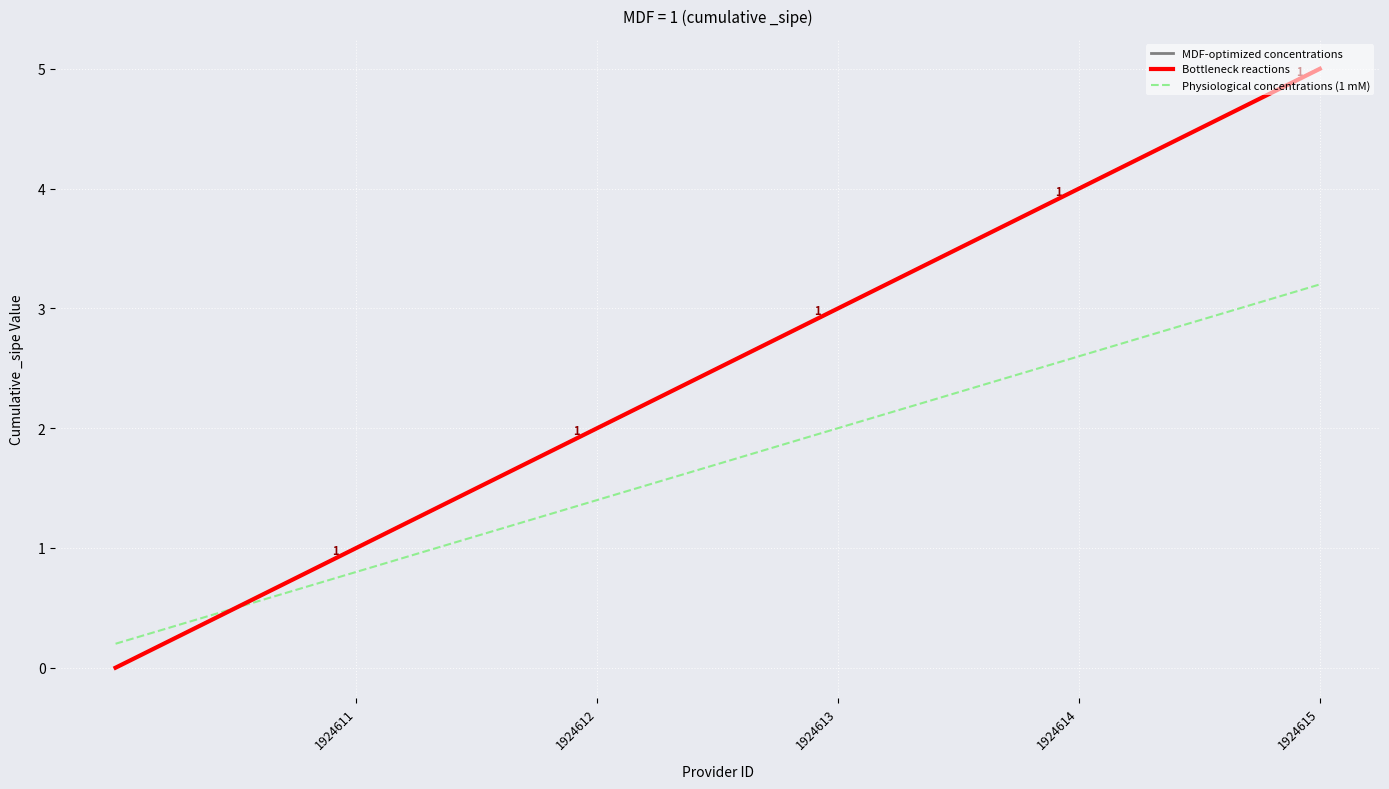

Is this an area chart (filled region under the line)?

No